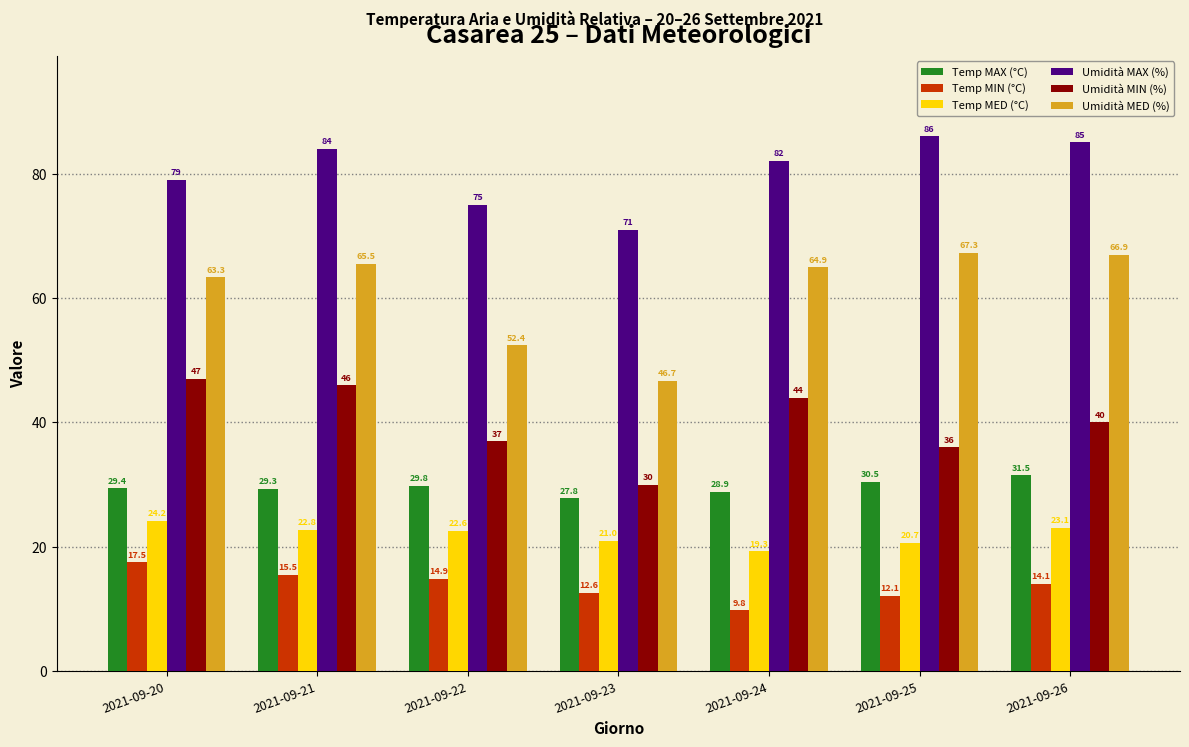

What is the approximate value of Temp MED (°C) at 2021-09-21?

22.8